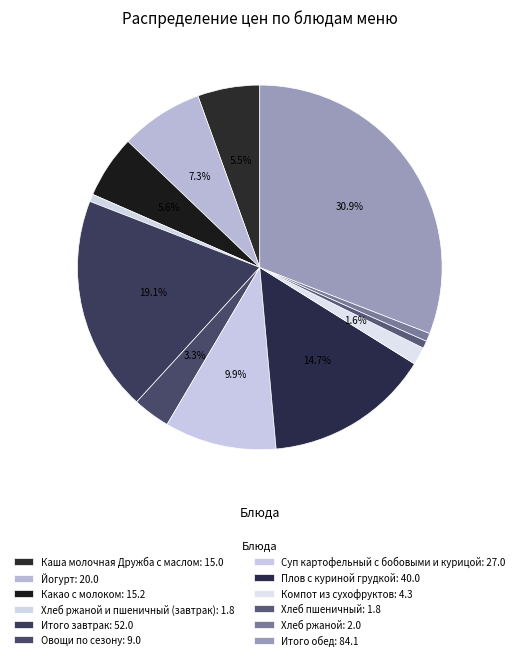

Which category has the smallest portion of the pie?

Хлеб ржаной и пшеничный (завтрак)